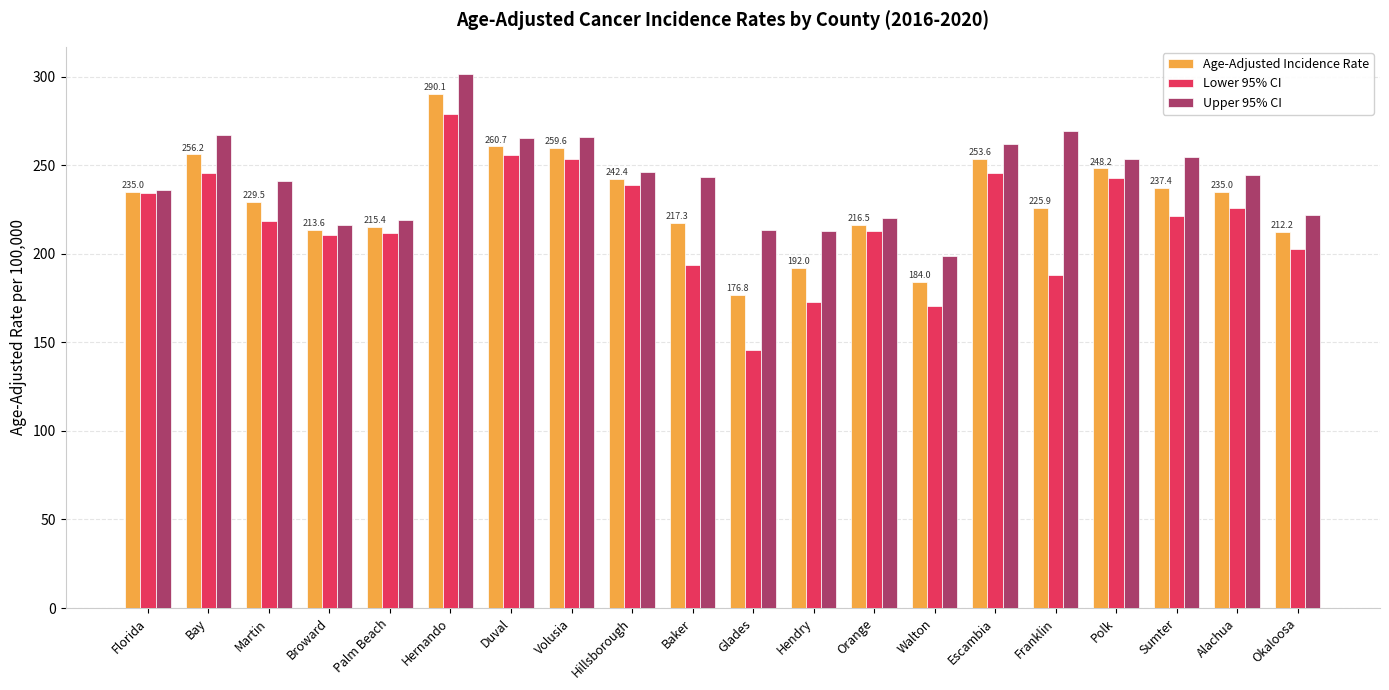

What is the maximum value shown in the chart?

301.8